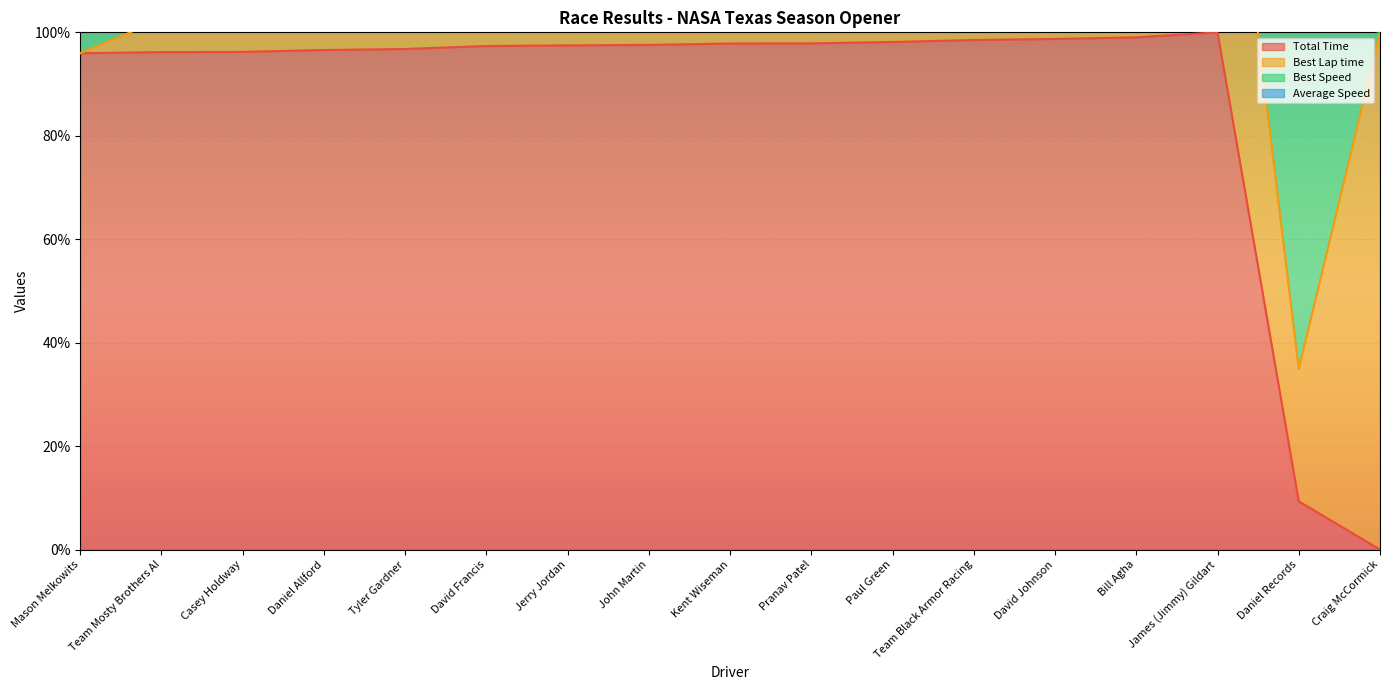

Is it true that Total Time equals 98.5 at Team Black Armor Racing?

True